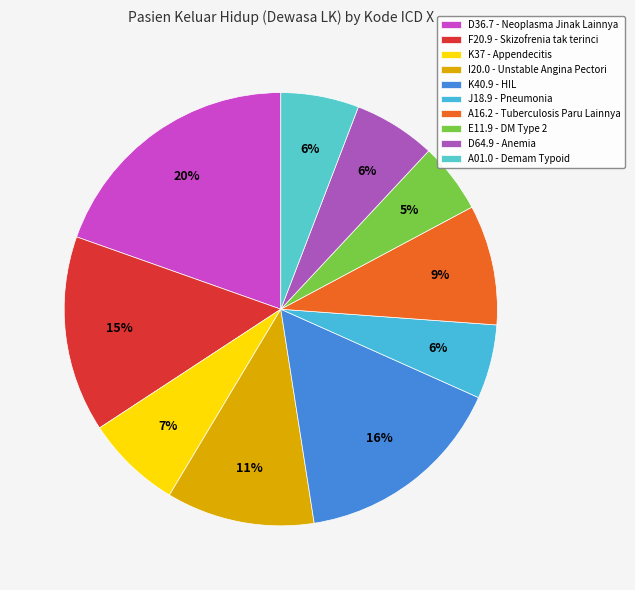

To the nearest percent, what percentage of the pie is A16.2?

9%